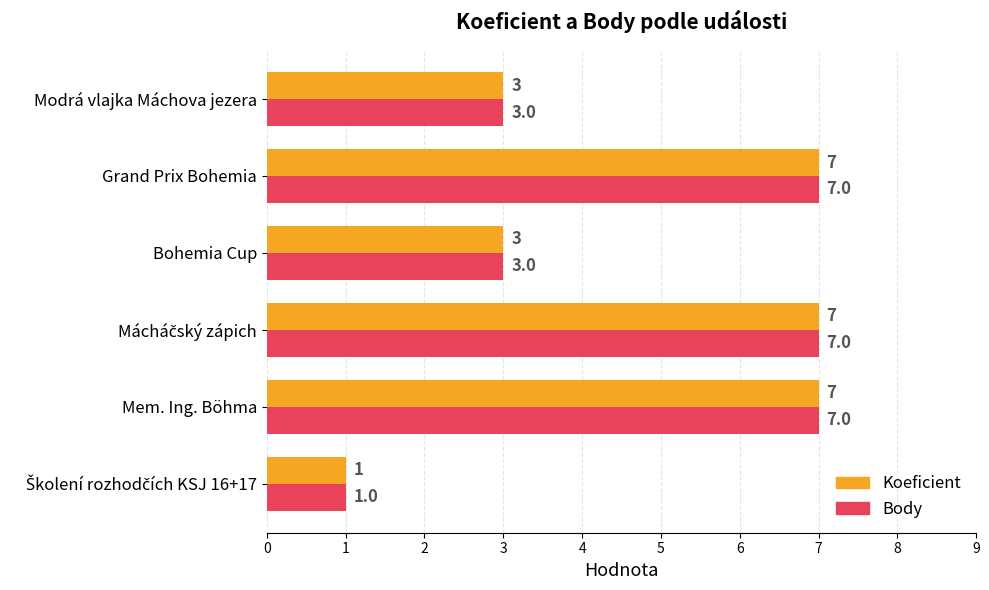

How many Koeficient values are between 3 and 7?

5